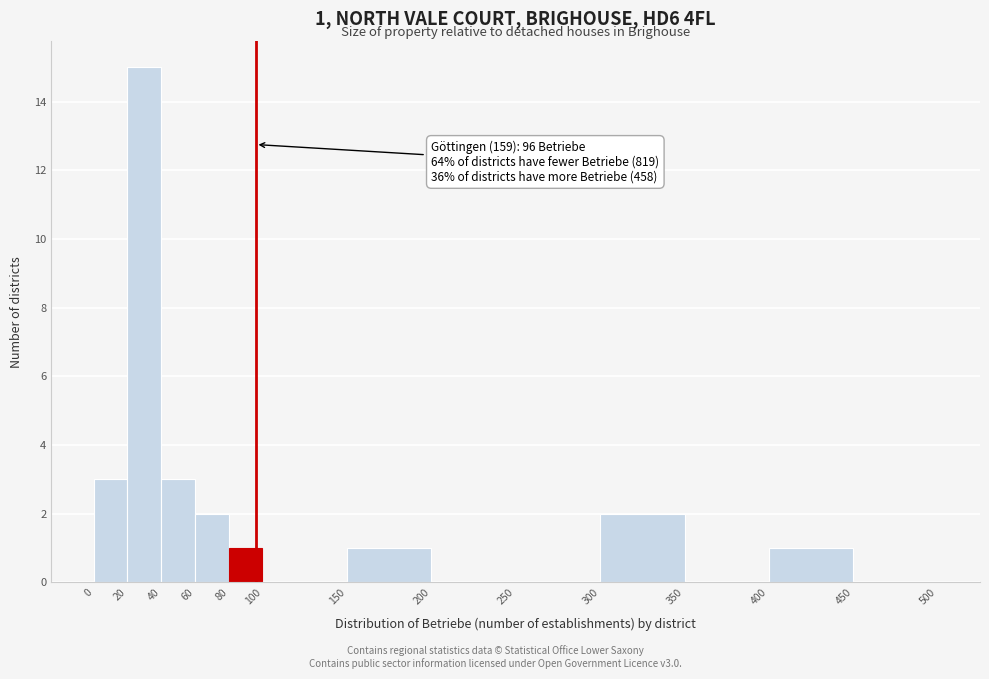

Which range on the x-axis has the tallest bar?

20 to 40